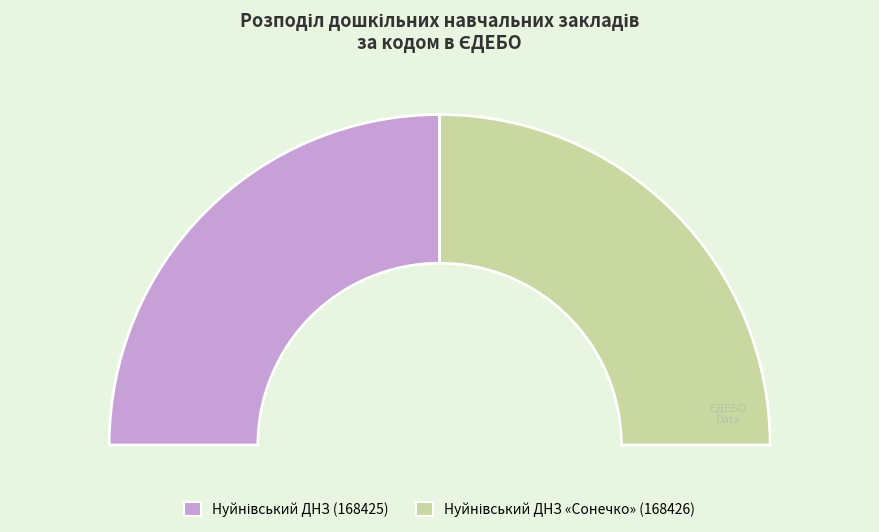

Approximately how many times larger is the value at Нуйнівський ДНЗ "Сонечко" (168426) compared to Нуйнівський дошкільний навчальний заклад (168425)?

1.0